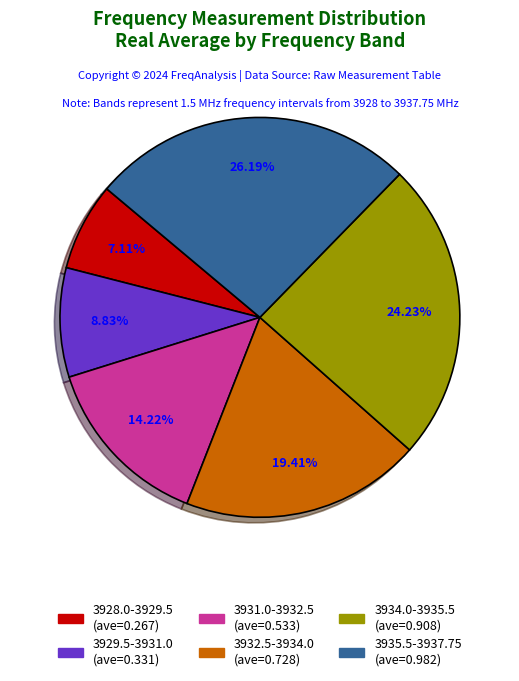

Does any single category account for the majority?

No